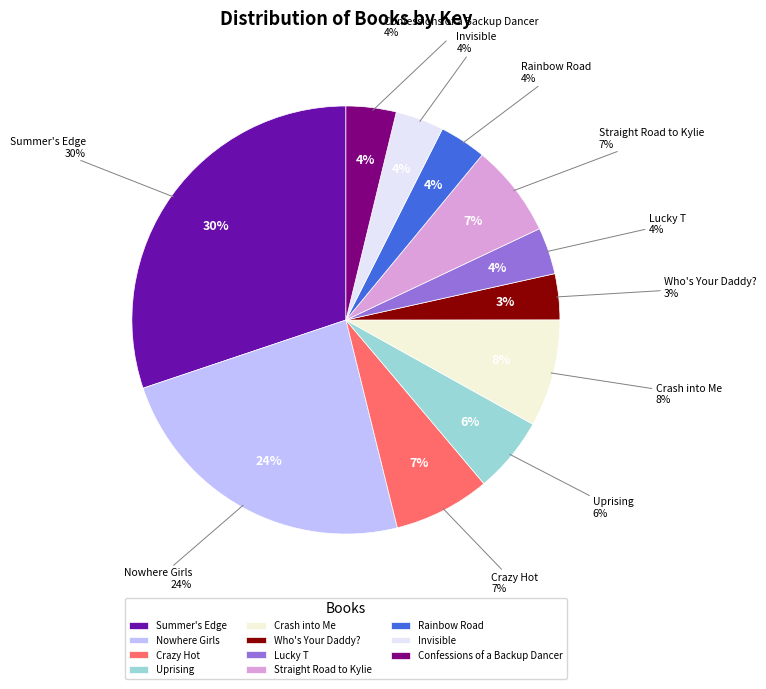

Does any single category account for the majority?

No